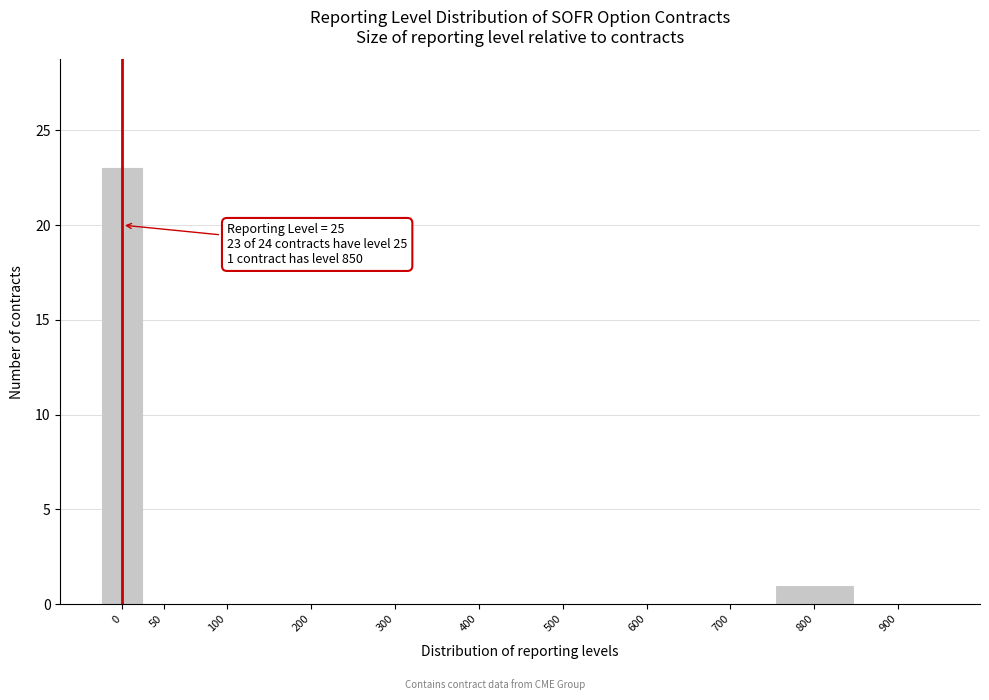

Reading left to right, extract all data points from this chart.

0=23	50=0	100=0	200=0	300=0	400=0	500=0	600=0	700=0	800=1	900=0